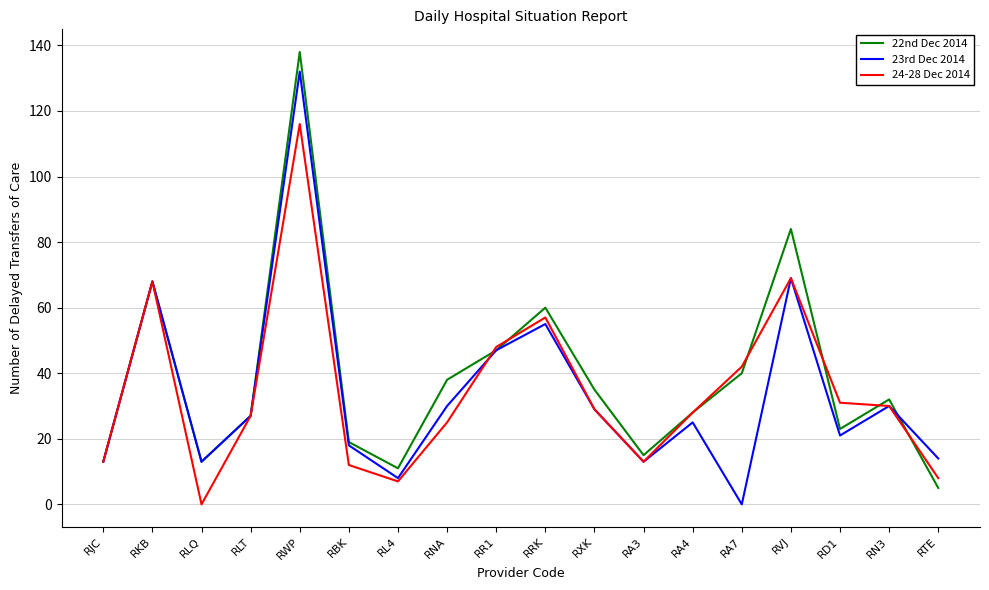

What is the difference between the 22nd Dec 2014 values at RWP and RRK?

78